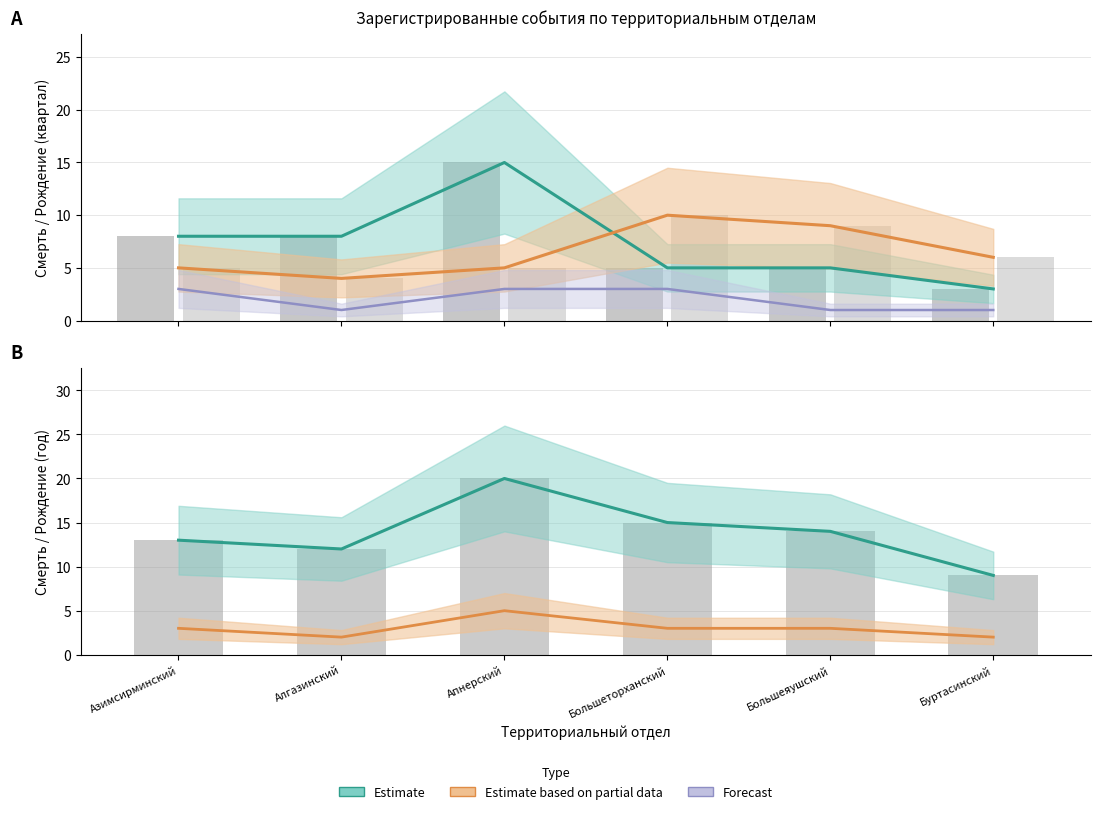

What is the approximate value of рождение_год at Азимсирминский?

3